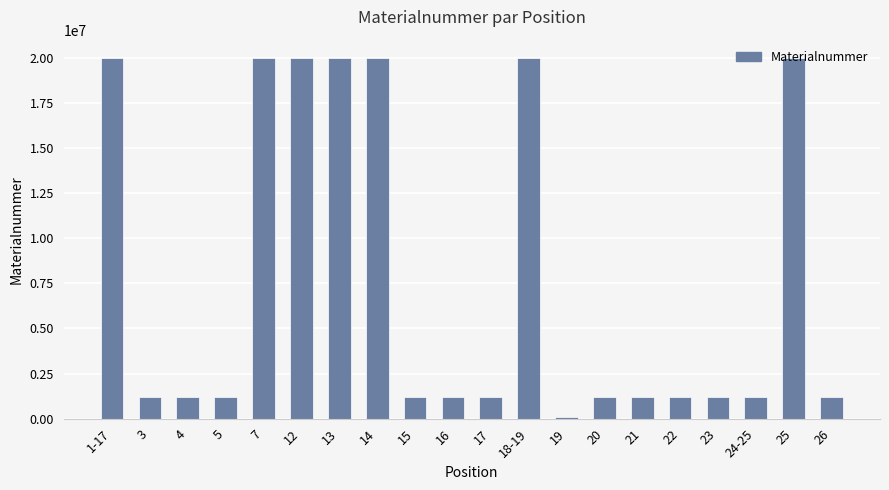

What is the difference between the maximum and minimum values?

19932967